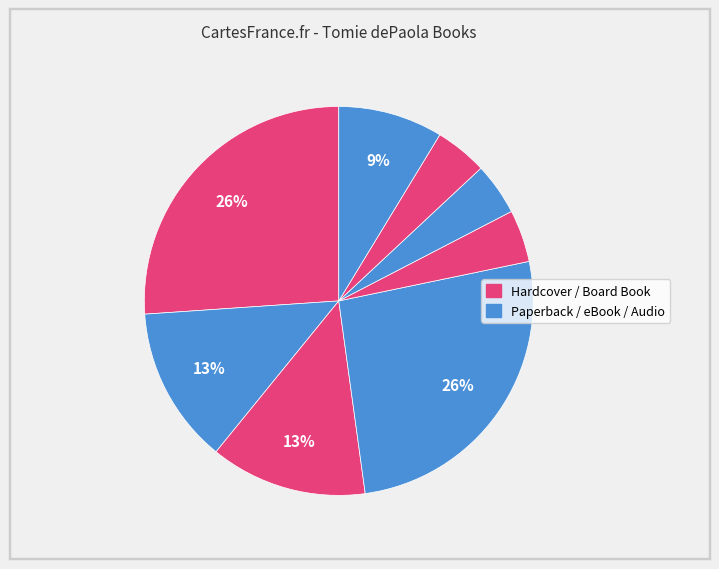

How many segments does this pie chart have?

8